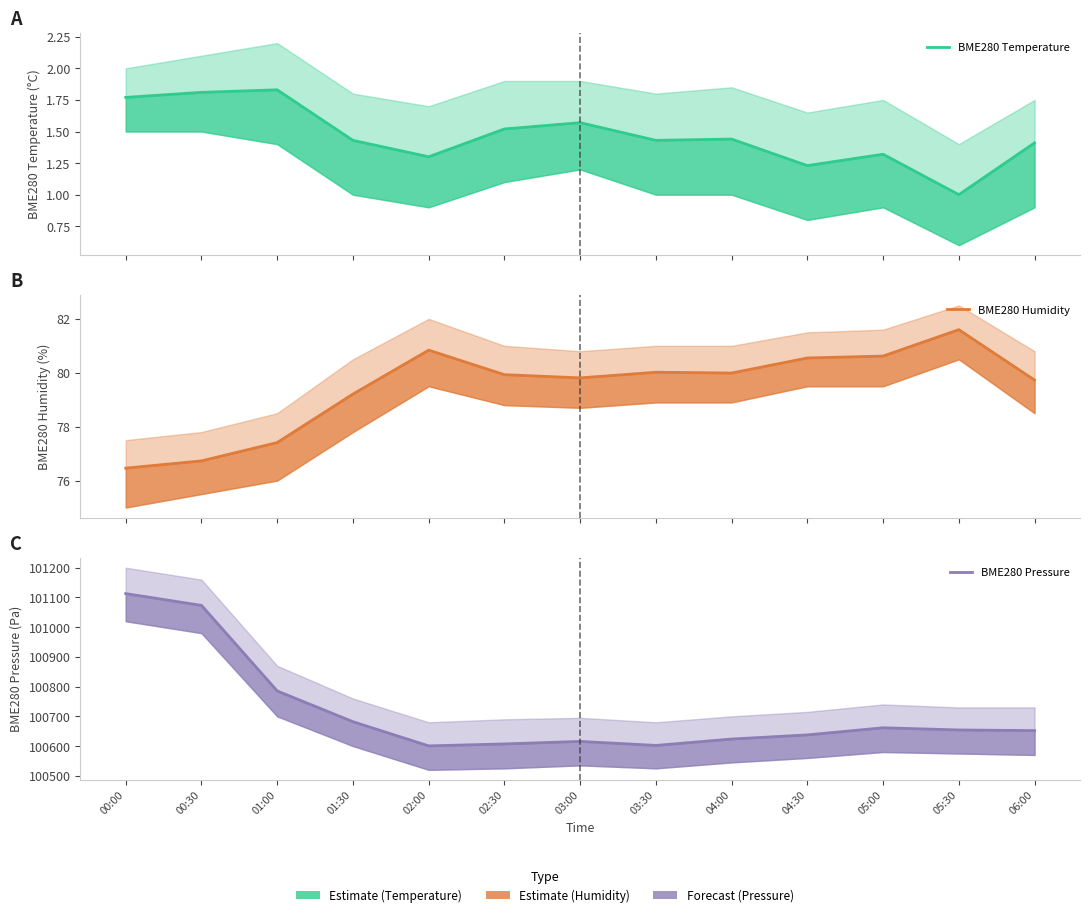

True or false: BME280 Humidity and BME280 Temperature cross at least once.

False